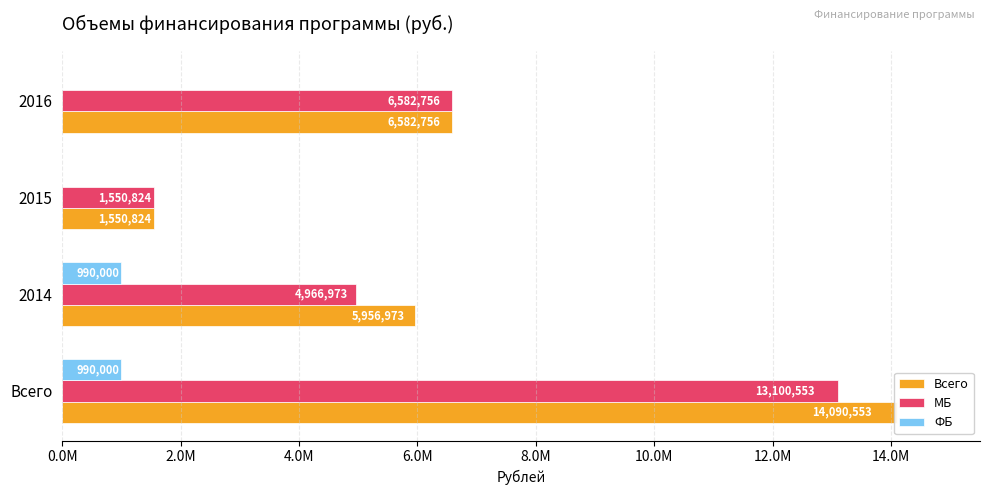

Which series changed the most between 2014 and 2016?

МБ